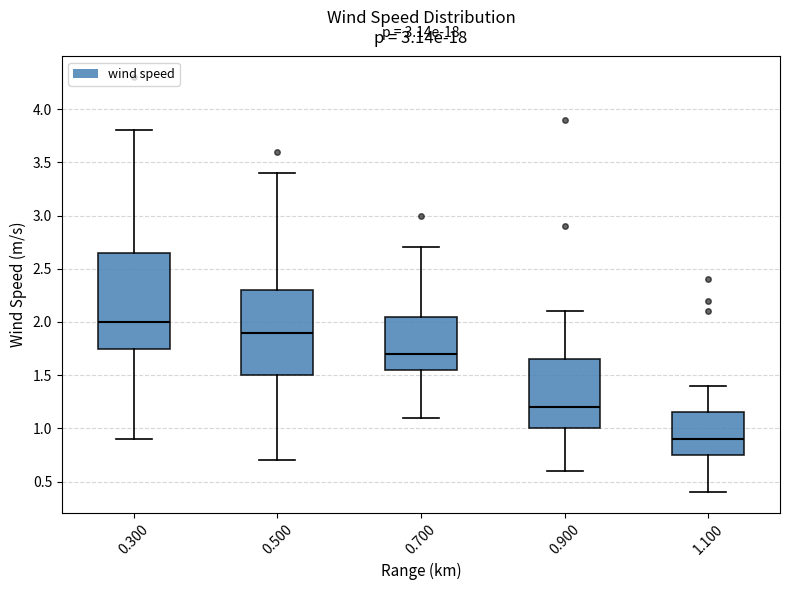

Which box is the tallest, from its lower edge to its upper edge?

0.300